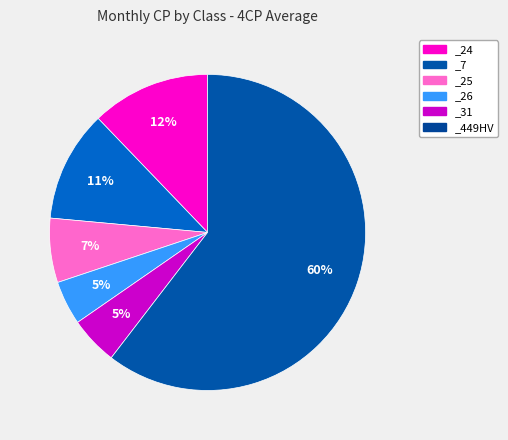

Is it true that _26 is 14% of the pie?

False